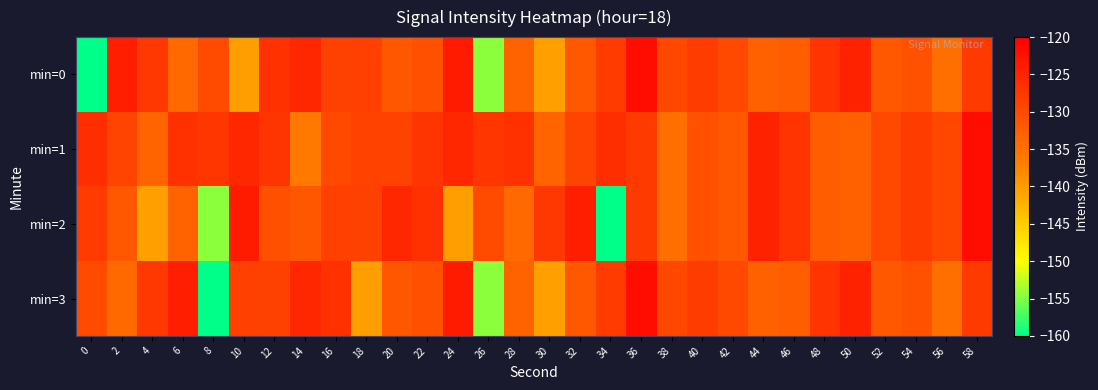

Reading left to right, transcribe all the data shown in this chart.

min=0: 0=-215.7	2=-124.2	4=-127.4	6=-133.9	8=-130.1	10=-140.3	12=-126.6	14=-125.2	16=-128.6	18=-128.5	20=-131.7	22=-130.8	24=-123.6	26=-154.4	28=-133.3	30=-140.3	32=-131.7	34=-127.9	36=-122.0	38=-129.5	40=-128.0	42=-129.7	44=-133.0	46=-132.4	48=-126.9	50=-124.7	52=-131.8	54=-130.8	56=-134.8	58=-127.7
min=1: 0=-126.1	2=-128.9	4=-133.3	6=-126.7	8=-127.3	10=-125.2	12=-127.1	14=-136.1	16=-129.7	18=-128.8	20=-128.8	22=-127.1	24=-125.2	26=-127.3	28=-126.7	30=-133.3	32=-128.9	34=-126.1	36=-127.7	38=-134.8	40=-130.8	42=-131.8	44=-124.7	46=-126.9	48=-132.4	50=-133.0	52=-129.7	54=-128.0	56=-129.5	58=-122.0
min=2: 0=-127.9	2=-131.7	4=-140.3	6=-133.3	8=-154.4	10=-123.6	12=-130.8	14=-131.7	16=-128.5	18=-128.6	20=-125.2	22=-126.6	24=-140.3	26=-130.1	28=-133.9	30=-127.4	32=-124.2	34=-215.7	36=-127.7	38=-134.8	40=-130.8	42=-131.8	44=-124.7	46=-126.9	48=-132.4	50=-133.0	52=-129.7	54=-128.0	56=-129.5	58=-122.0
min=3: 0=-130.1	2=-133.9	4=-127.4	6=-124.2	8=-215.7	10=-128.5	12=-128.6	14=-125.2	16=-126.6	18=-140.3	20=-131.7	22=-130.8	24=-123.6	26=-154.4	28=-133.3	30=-140.3	32=-131.7	34=-127.9	36=-122.0	38=-129.5	40=-128.0	42=-129.7	44=-133.0	46=-132.4	48=-126.9	50=-124.7	52=-131.8	54=-130.8	56=-134.8	58=-127.7